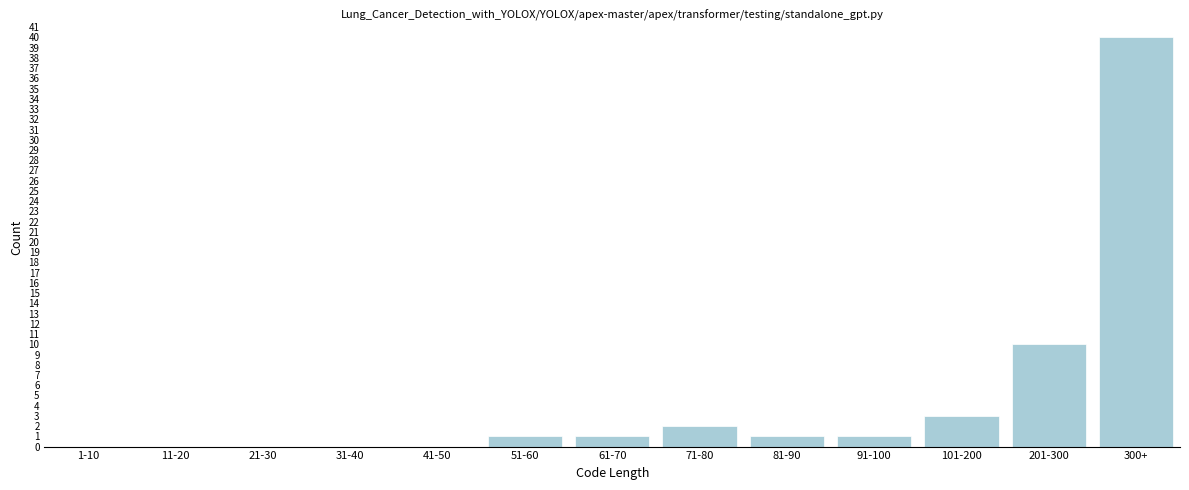

Reading left to right, what are all the values shown in this chart?

1-10=0	11-20=0	21-30=0	31-40=0	41-50=0	51-60=1	61-70=1	71-80=2	81-90=1	91-100=1	101-200=3	201-300=10	300+=40